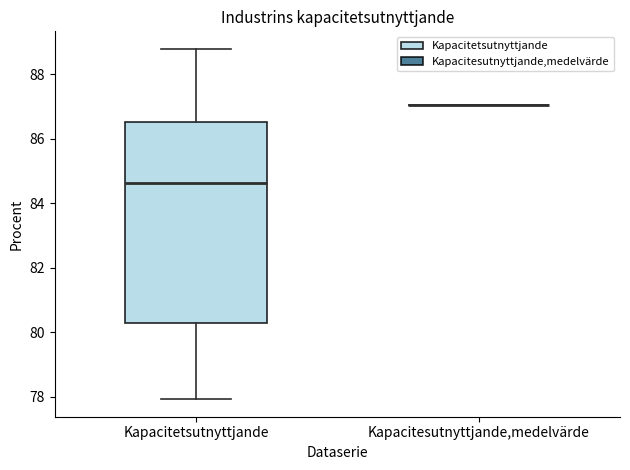

Reading left to right, transcribe this box plot: for each box, give where its median line is, the range the box spans, and where its two whiskers end, as read against the y-axis. The values are not printed on the chart, so give them approximately, as read against the axis.

Kapacitetsutnyttjande: median 84.6, box 80.2 to 86.6, whiskers 78.0 to 88.8
Kapacitesutnyttjande,medelvärde: box collapsed to a line at 87.0, whiskers 87.0 to 87.0